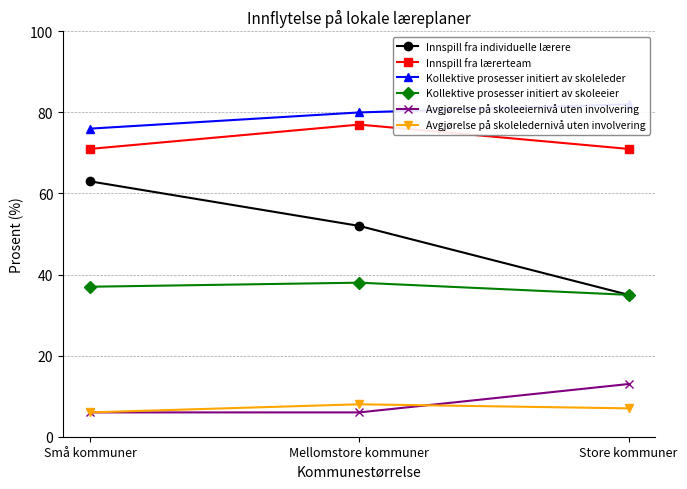

What is the sum of all Innspill fra lærerteam values?

219